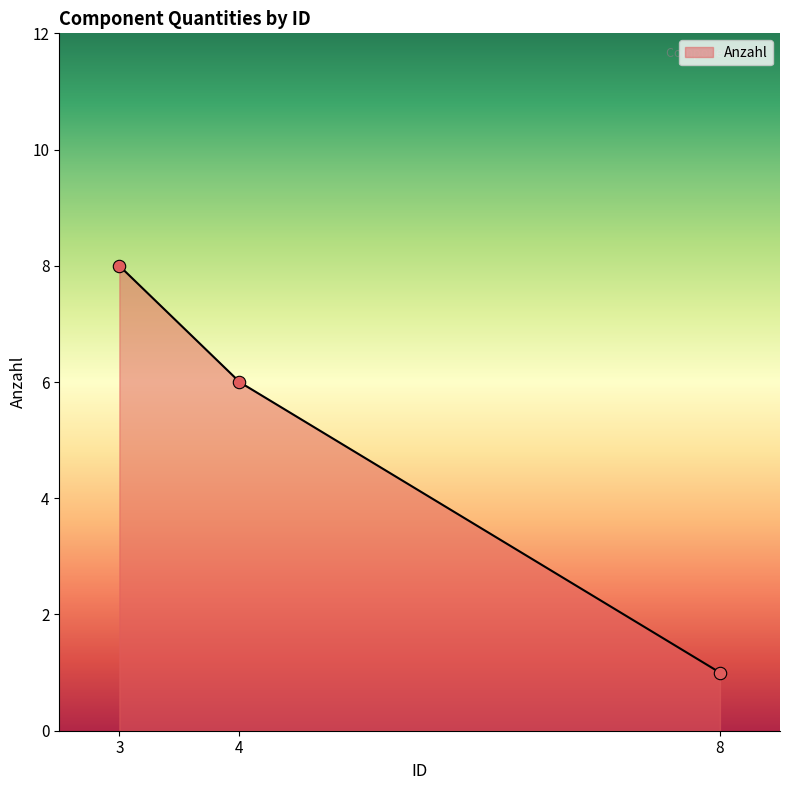

Approximately how many times larger is the value at 3 compared to 8?

8.0